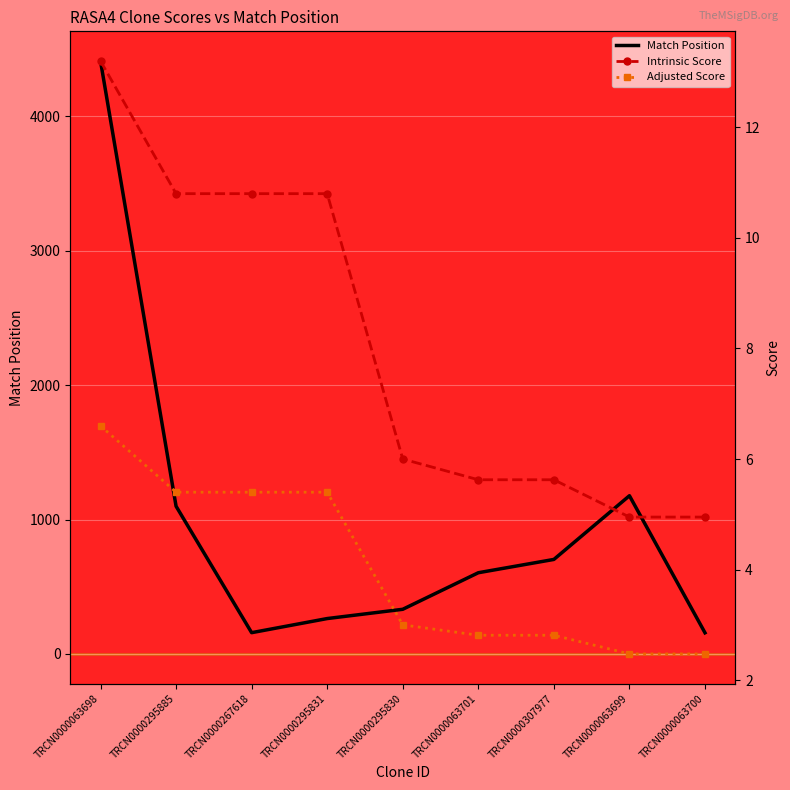

What are all the series names shown in the legend?

Match Position, Intrinsic Score, Adjusted Score